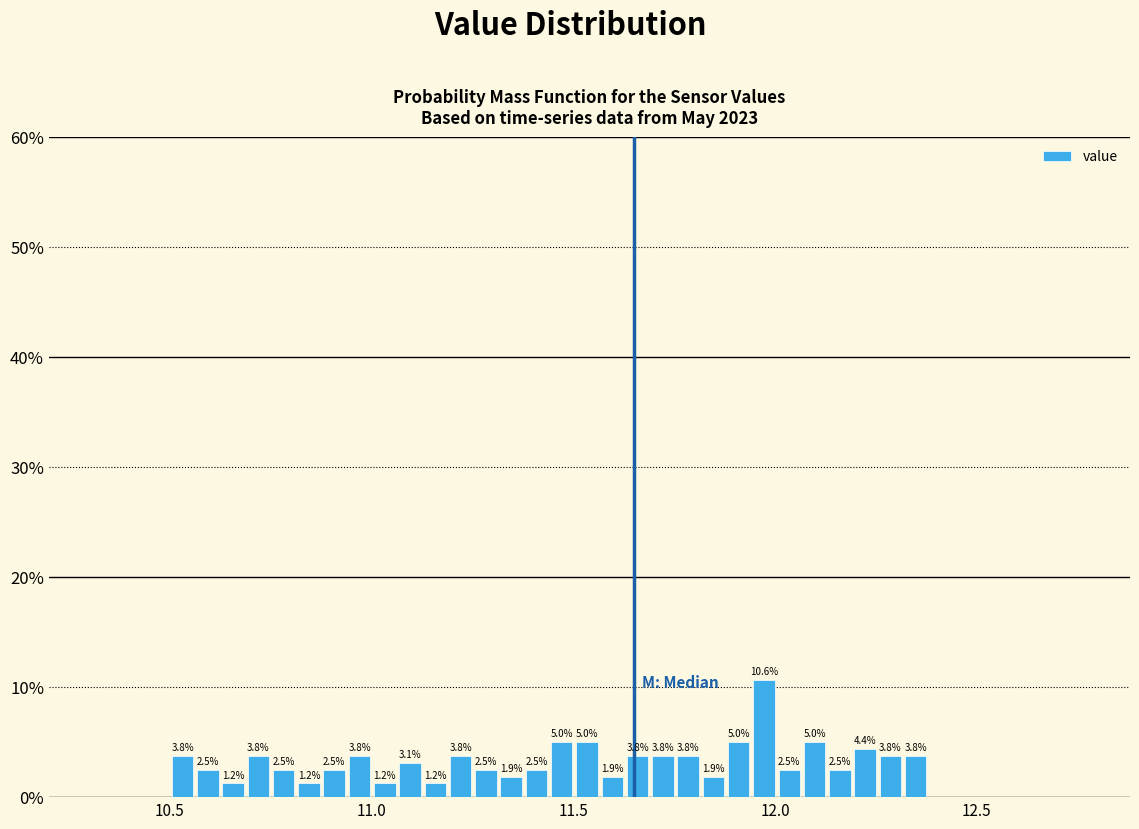

Around what value on the x-axis is the tallest bar? Give the approximate position of its centre, as read against the axis.

11.95